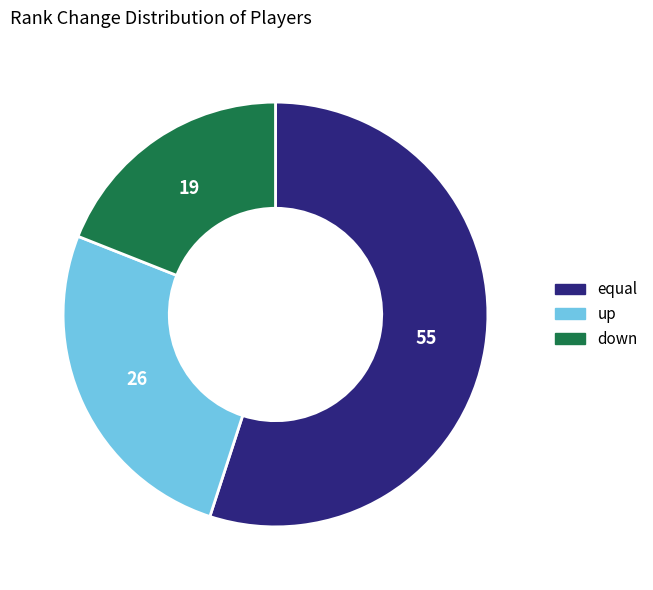

Does equal account for over 50% of the chart?

Yes